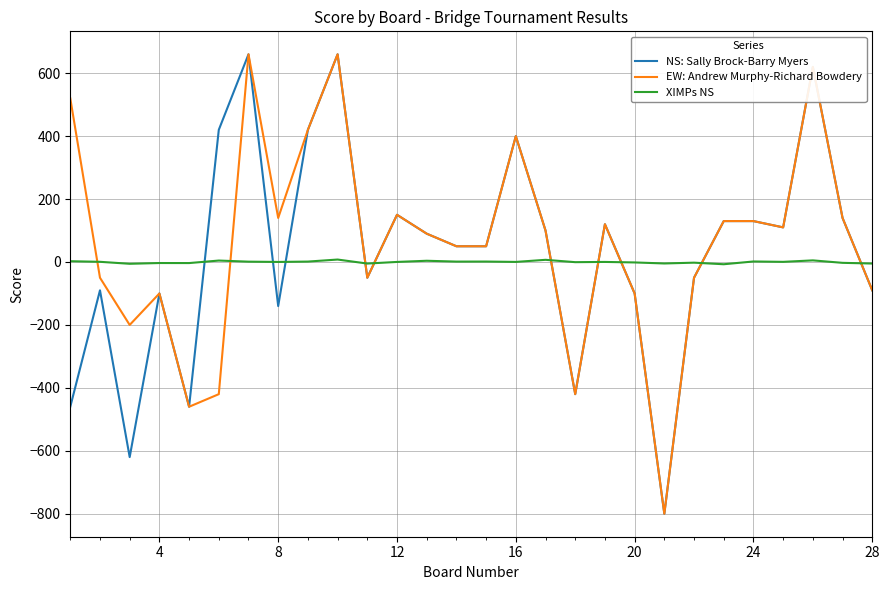

What is the highest value of the EW: Andrew Murphy-Richard Bowdery series?

660.0